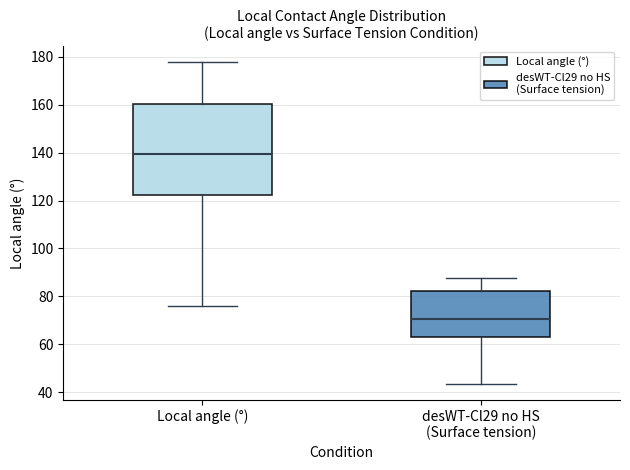

Reading left to right, transcribe this box plot: for each box, give where its median line is, the range the box spans, and where its two whiskers end, as read against the y-axis. The values are not printed on the chart, so give them approximately, as read against the axis.

Local angle (°): median 140, box 122 to 160, whiskers 76 to 178
desWT-Cl29 no HS (Surface tension): median 70, box 64 to 82, whiskers 44 to 88